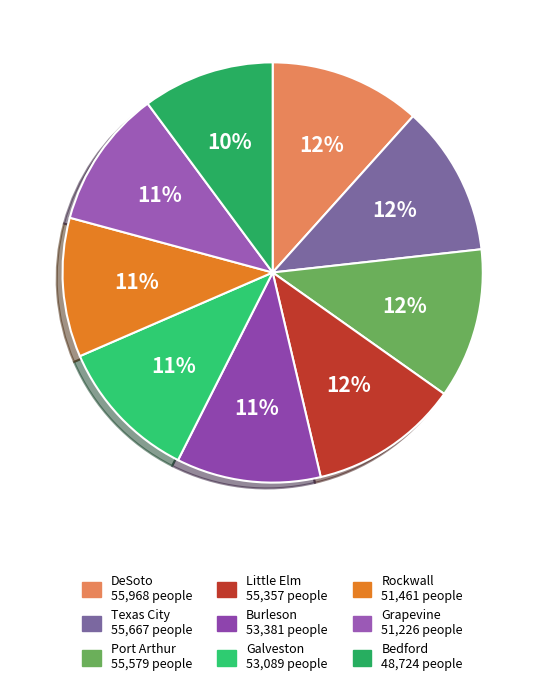

Which slice is the smallest?

Bedford